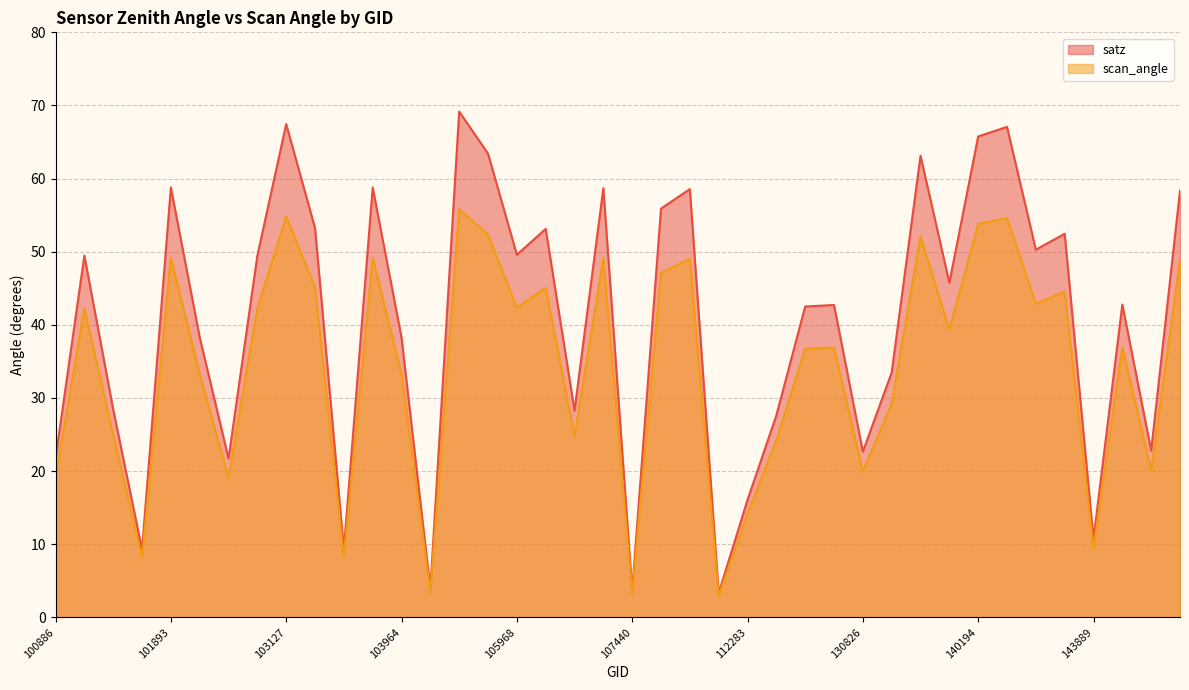

What is the spread (max minus min) of values at 146061?

2.8